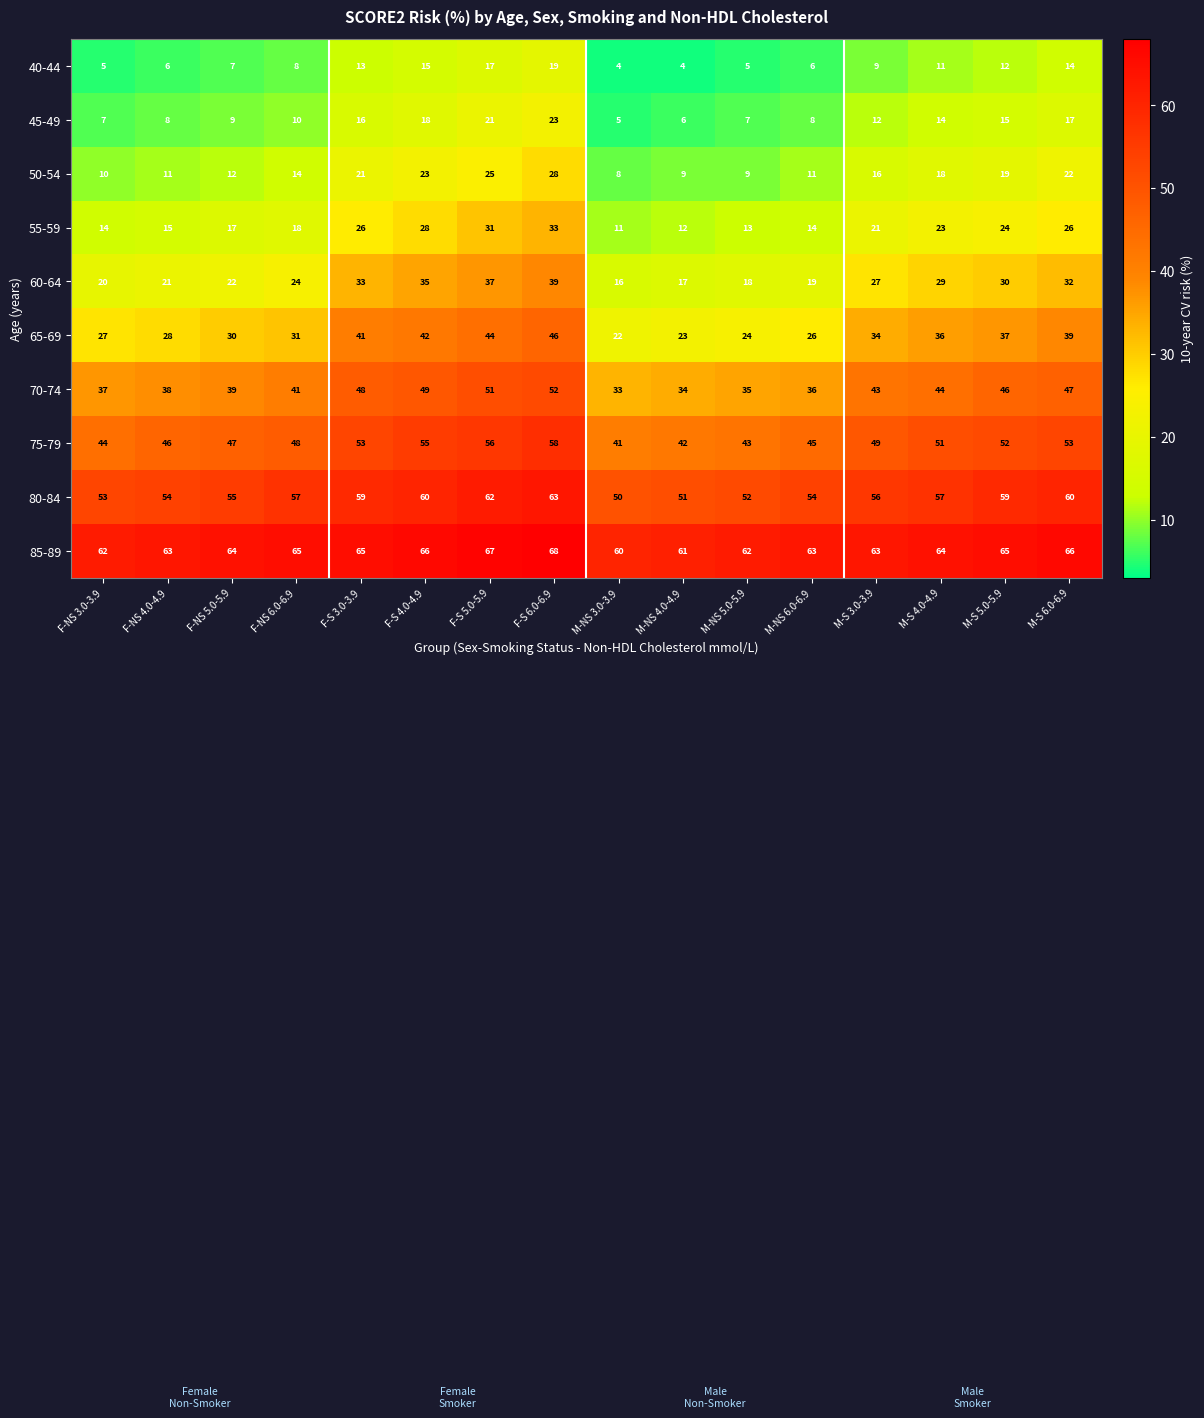

Where is 75-79 nearest to the value 49?

M-S 3.0-3.9